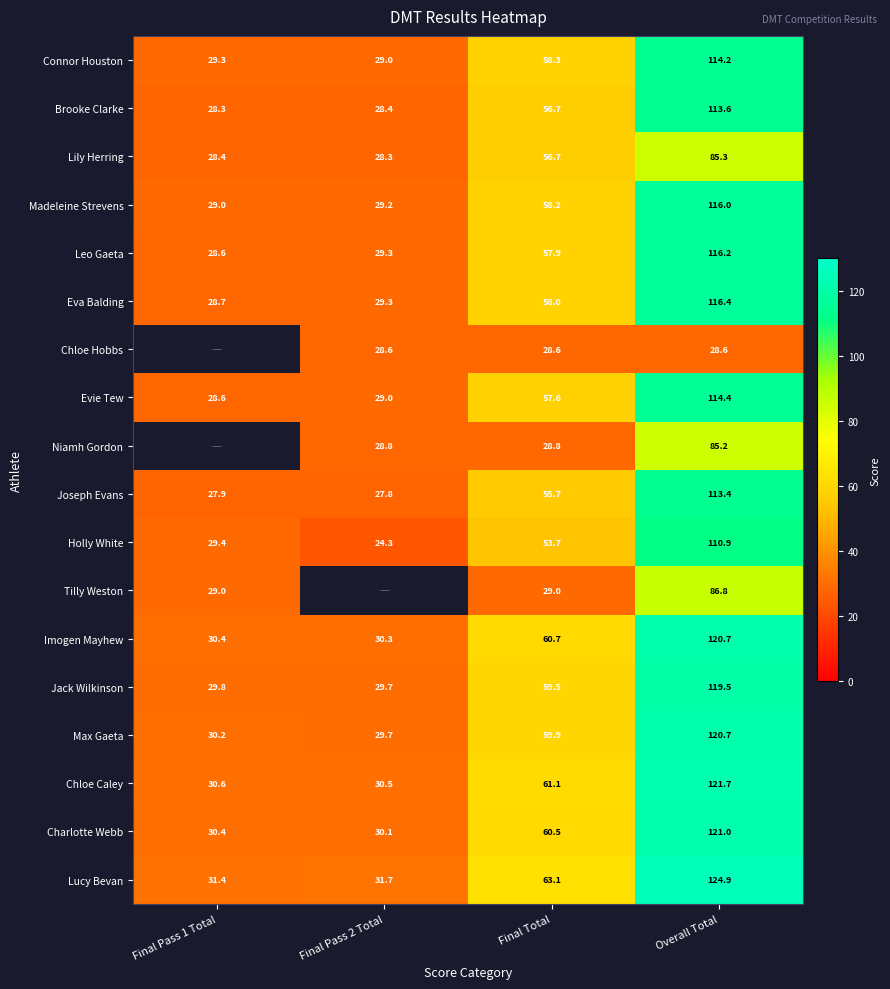

How many values in the Charlotte Webb series are below 60?

2